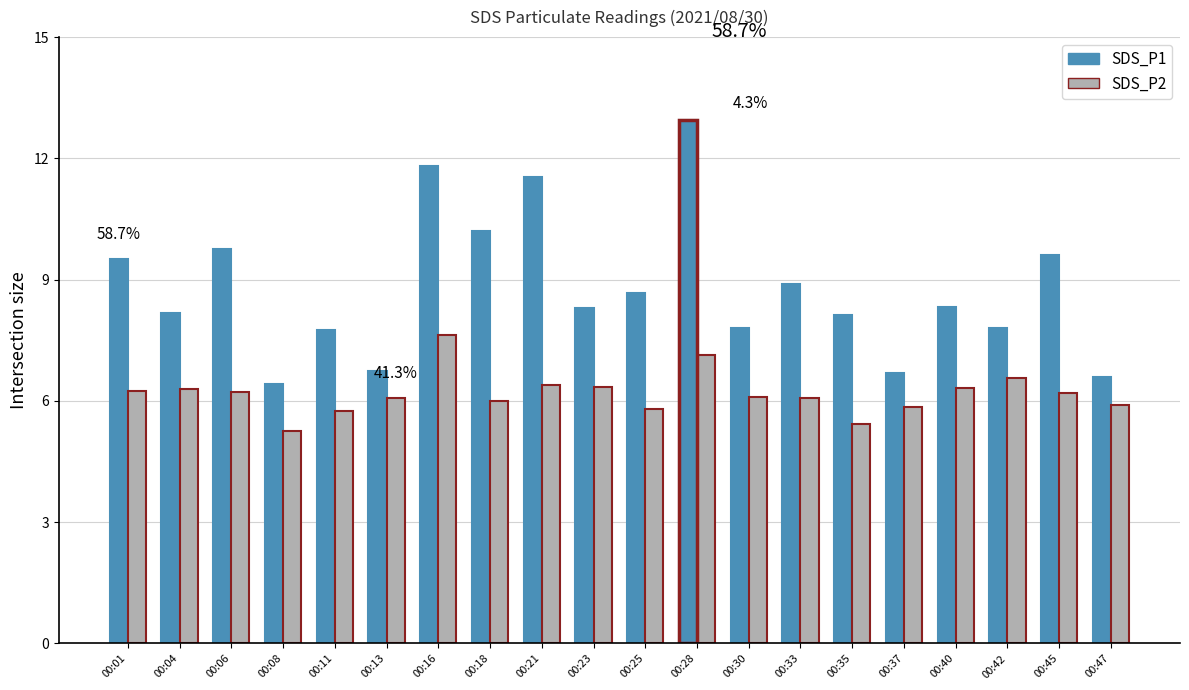

What are all the series names shown in the legend?

SDS_P1, SDS_P2